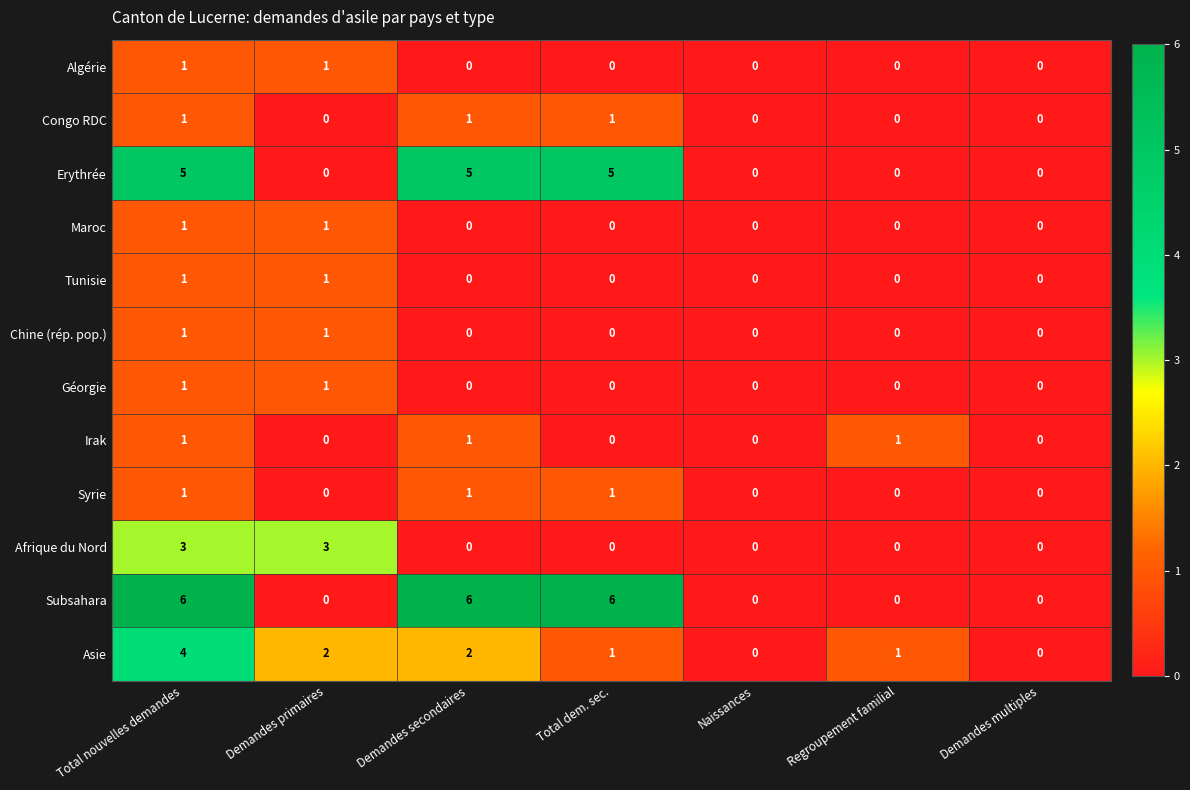

The Congo RDC series shows 0 at Demandes primaires. True or false?

True